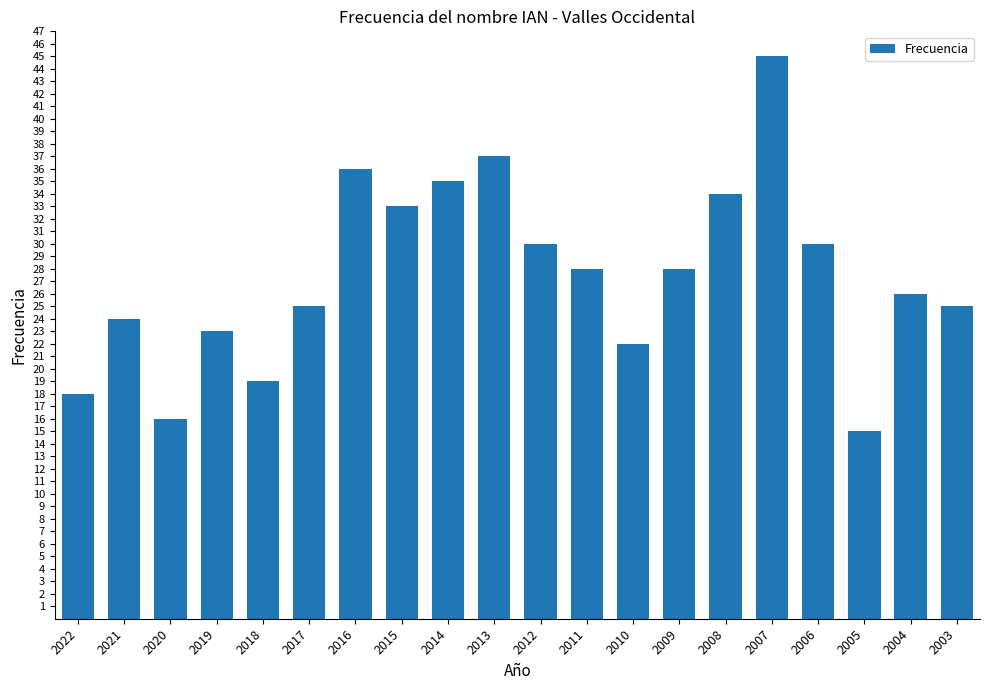

What is the difference between the second highest and second lowest values?

21